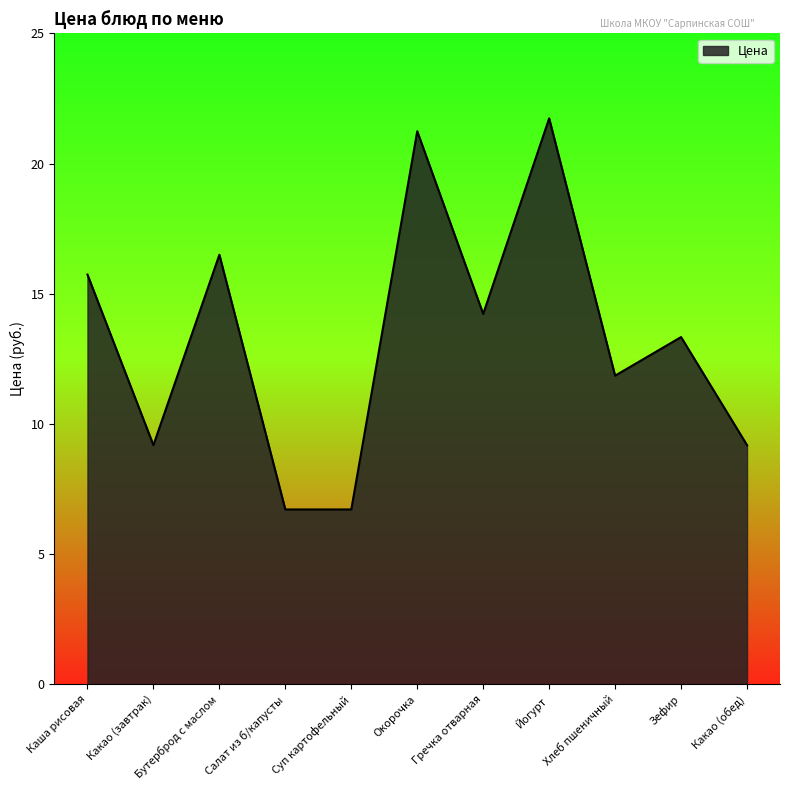

At which label does the data first exceed 13?

Каша рисовая